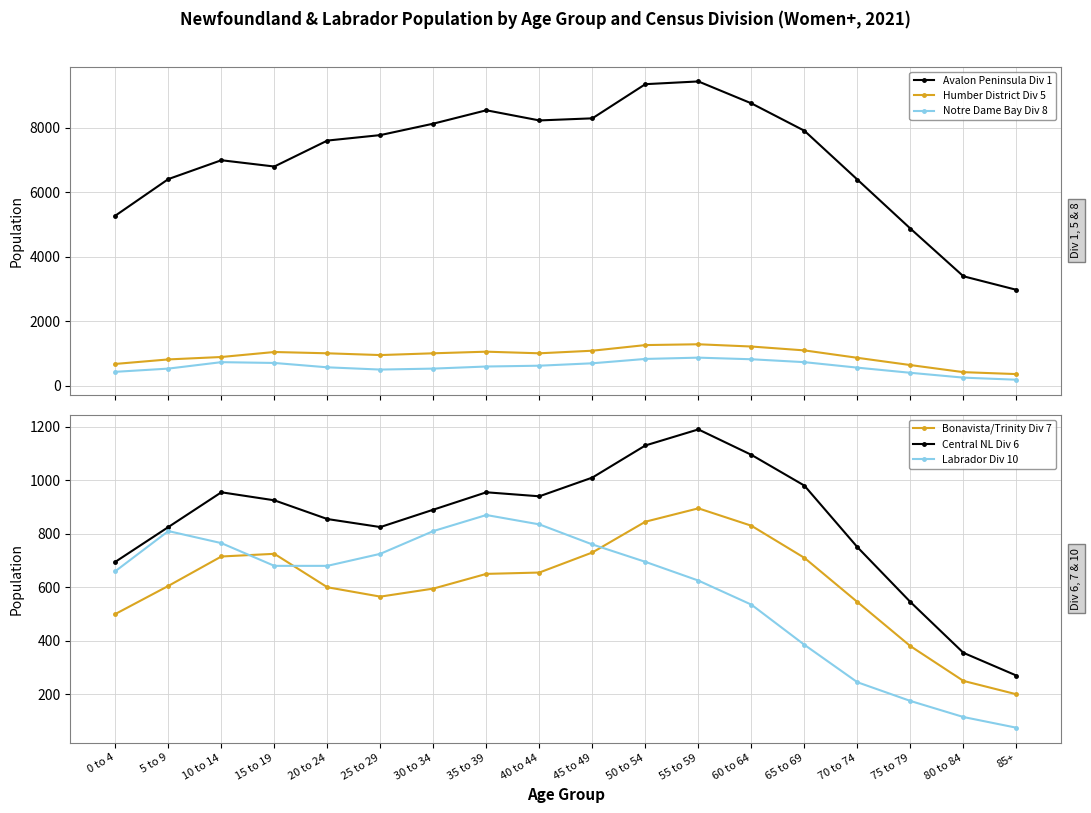

Rank the categories by Labrador Div 10 value from highest to lowest.

35 to 39, 40 to 44, 5 to 9, 30 to 34, 10 to 14, 45 to 49, 25 to 29, 50 to 54, 15 to 19, 20 to 24, 0 to 4, 55 to 59, 60 to 64, 65 to 69, 70 to 74, 75 to 79, 80 to 84, 85+